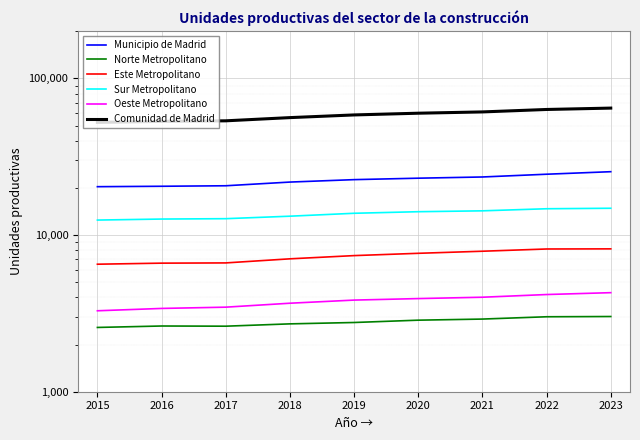

What is the sum of all Este Metropolitano values?

66058